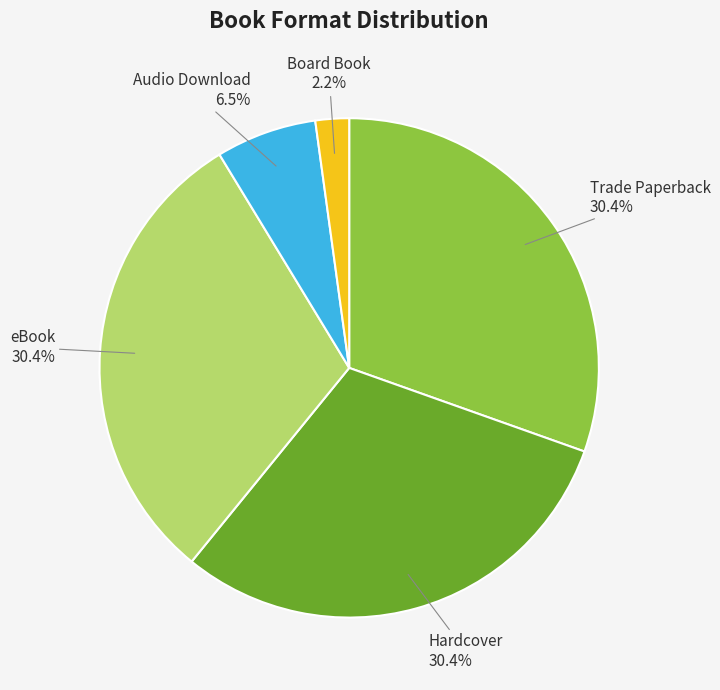

What percentage is the eBook slice, to the nearest percent?

30%